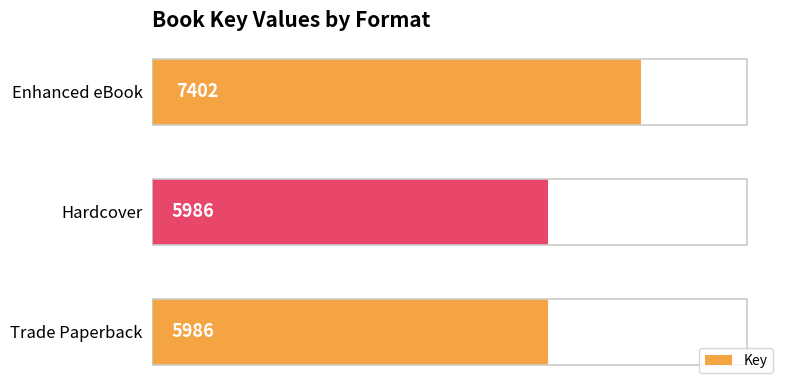

How many bars are there in total?

3